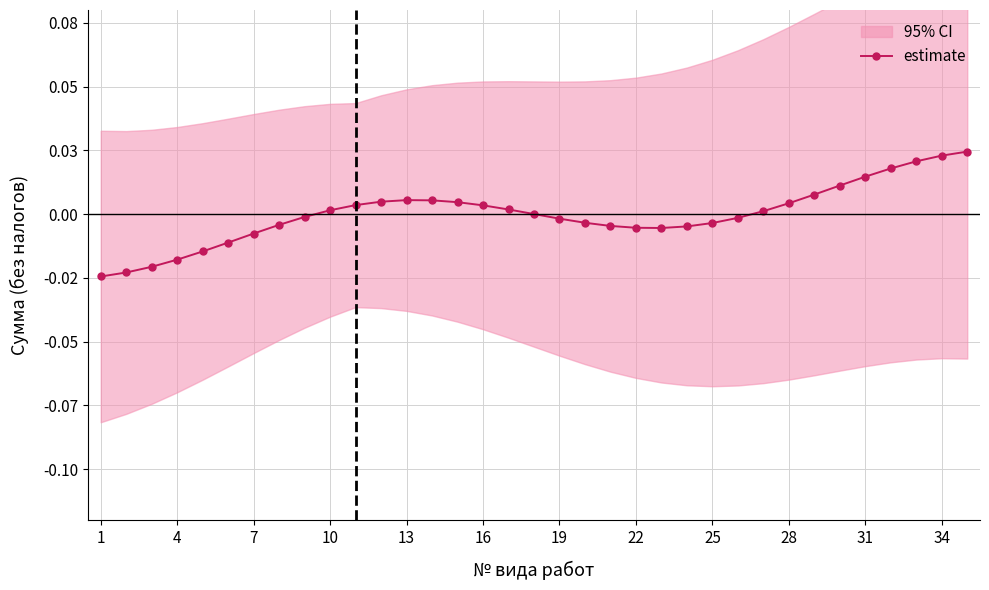

How many values exceed 0?

17